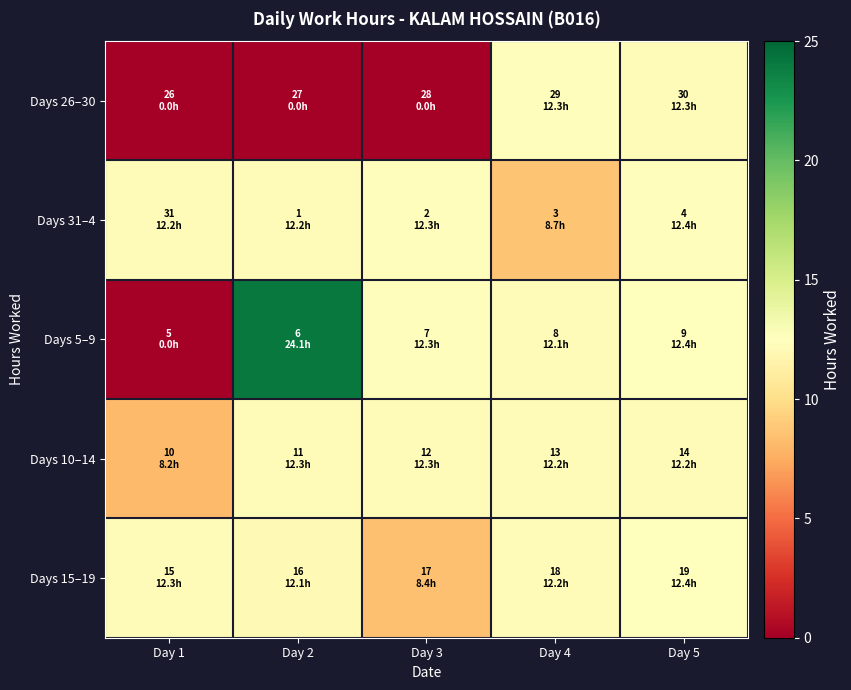

Reading left to right, extract all data points from this chart.

Days 26–30: Day 1=0.0	Day 2=0.0	Day 3=0.0	Day 4=12.3	Day 5=12.3
Days 31–4: Day 1=12.2	Day 2=12.2	Day 3=12.3	Day 4=8.7	Day 5=12.4
Days 5–9: Day 1=0.0	Day 2=24.1	Day 3=12.3	Day 4=12.1	Day 5=12.4
Days 10–14: Day 1=8.2	Day 2=12.3	Day 3=12.3	Day 4=12.2	Day 5=12.2
Days 15–19: Day 1=12.3	Day 2=12.1	Day 3=8.4	Day 4=12.2	Day 5=12.4